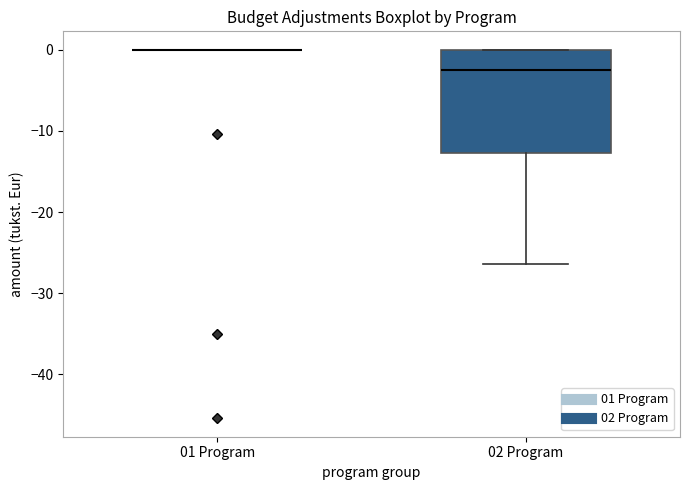

Reading left to right, transcribe this box plot: for each box, give where its median line is, the range the box spans, and where its two whiskers end, as read against the y-axis. The values are not printed on the chart, so give them approximately, as read against the axis.

01 Program: box collapsed to a line at 0, whiskers 0 to 0
02 Program: median -2, box -13 to 0, whiskers -26 to 0